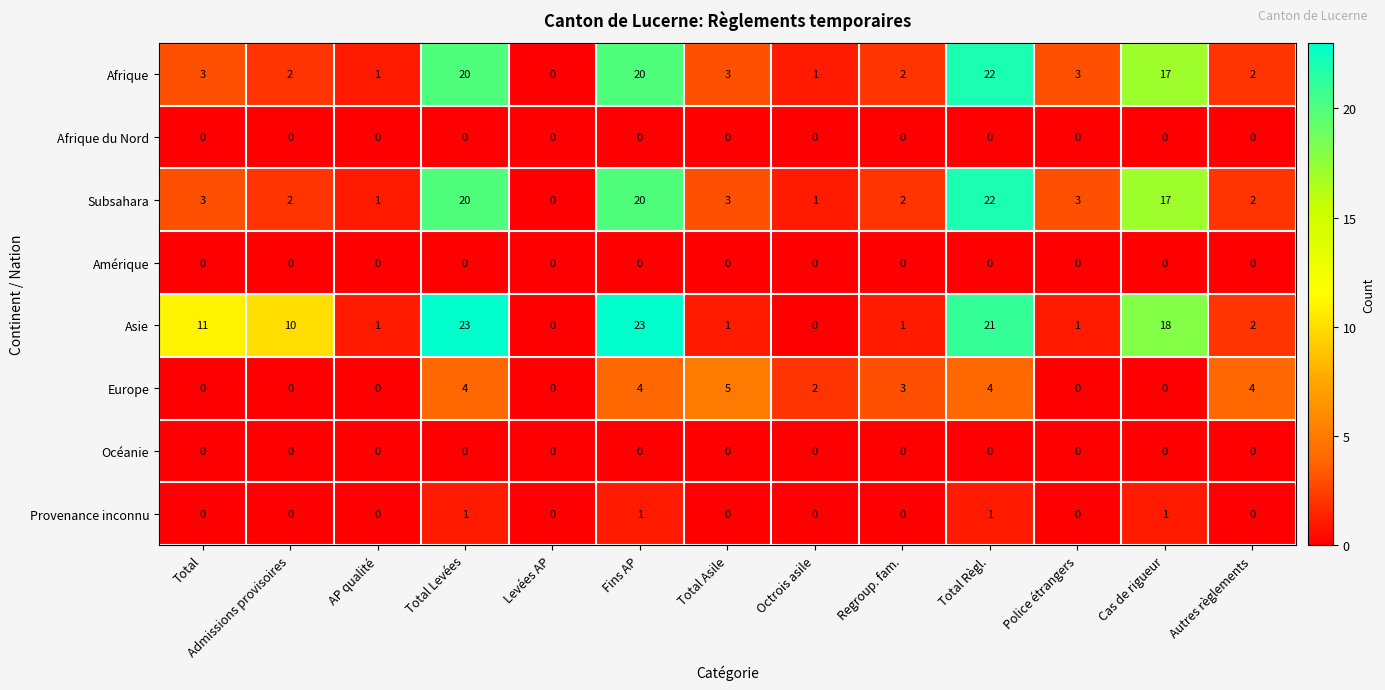

Where does the Europe series first go above 2?

Total Levées